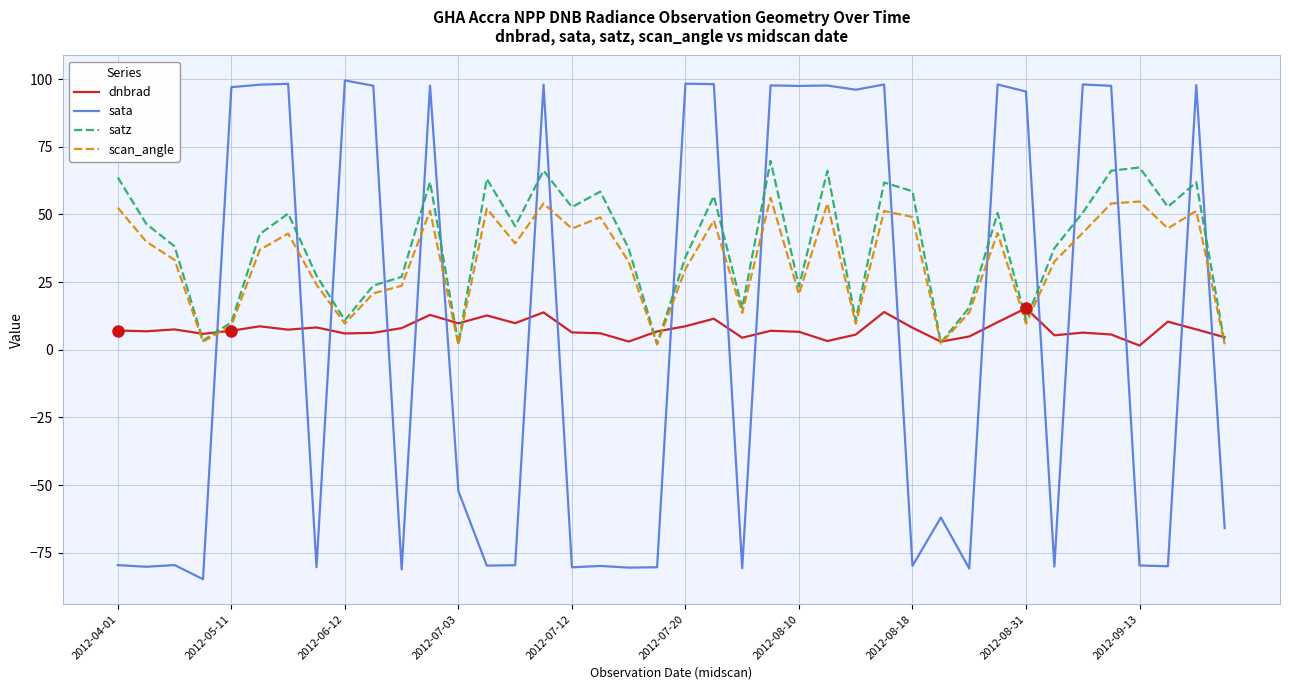

Rank the series by their maximum value, from lowest to highest.

dnbrad, scan_angle, satz, sata